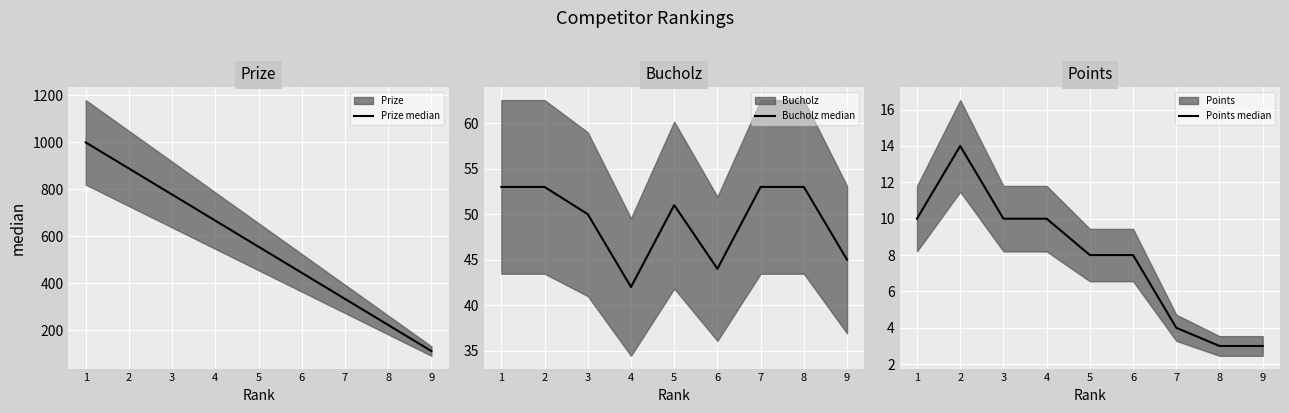

Reading left to right, what are all the values shown in this chart?

Prize median: 1000	889	778	667	556	445	334	223	112
Bucholz median: 53	53	50	42	51	44	53	53	45
Points median: 10	14	10	10	8	8	4	3	3